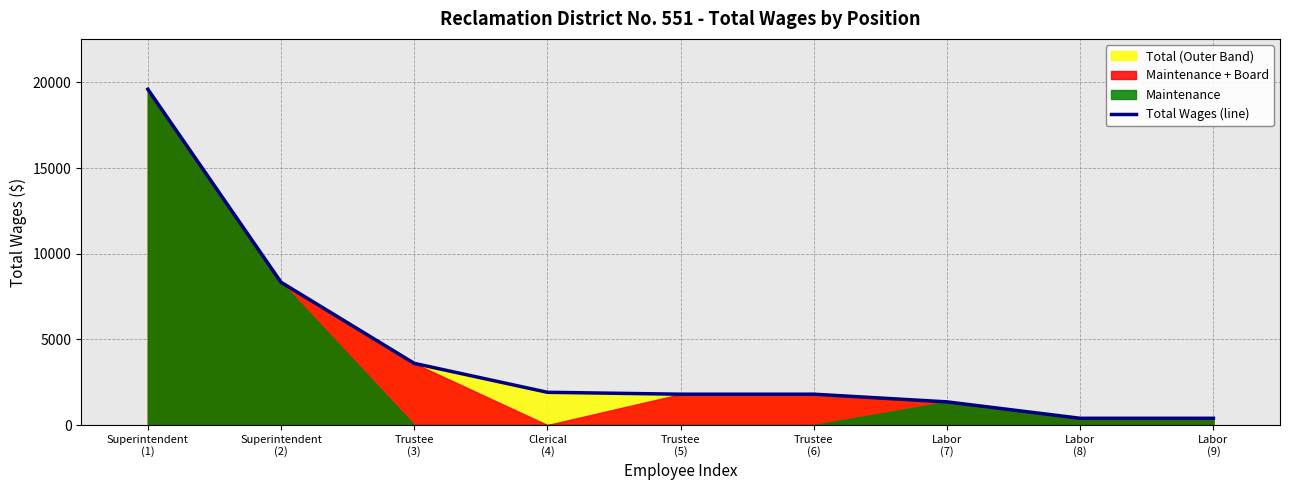

True or false: the data has more than 0 interior local peaks.

False